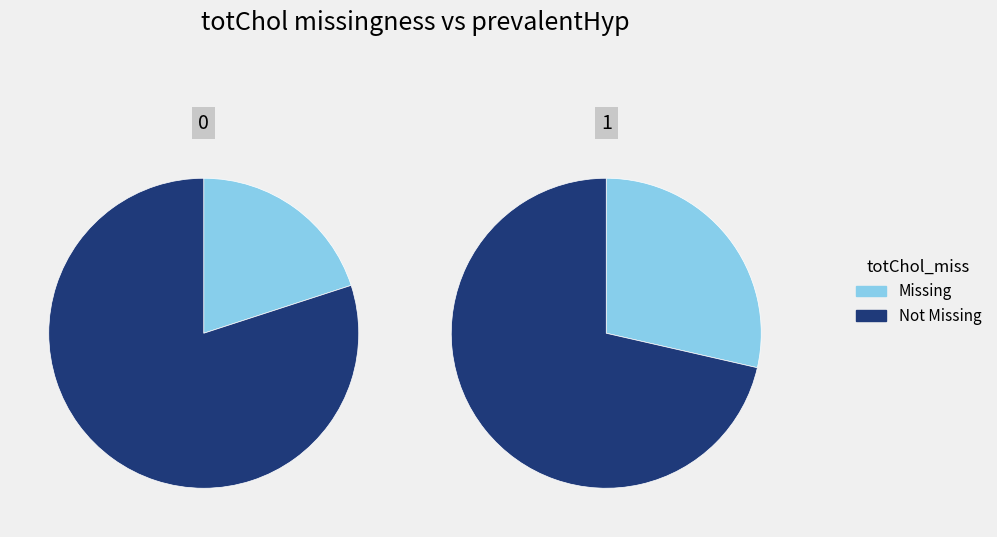

Does 0 account for over 50% of the chart?

No